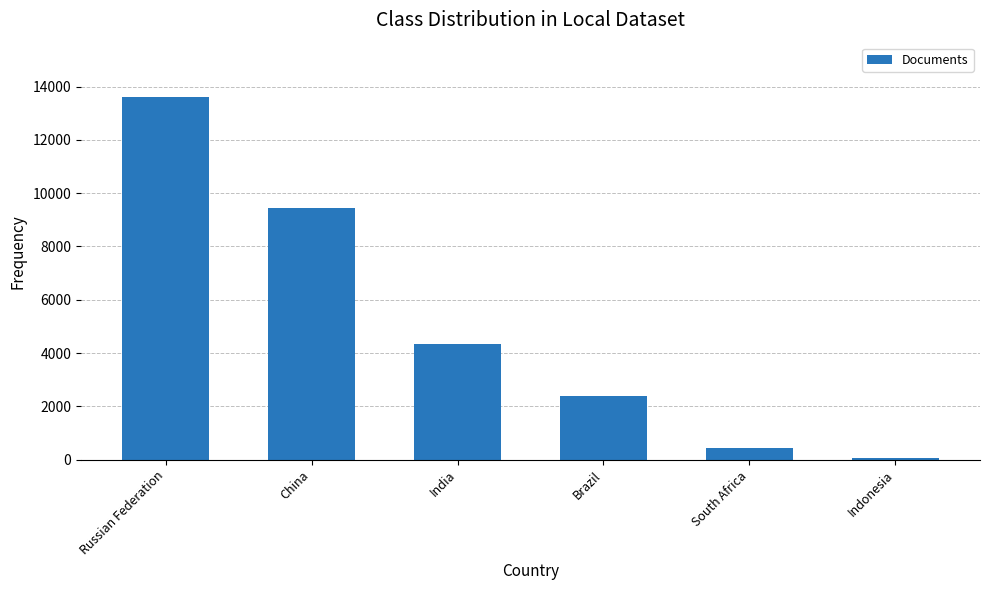

Which category has the highest value across all series?

Russian Federation